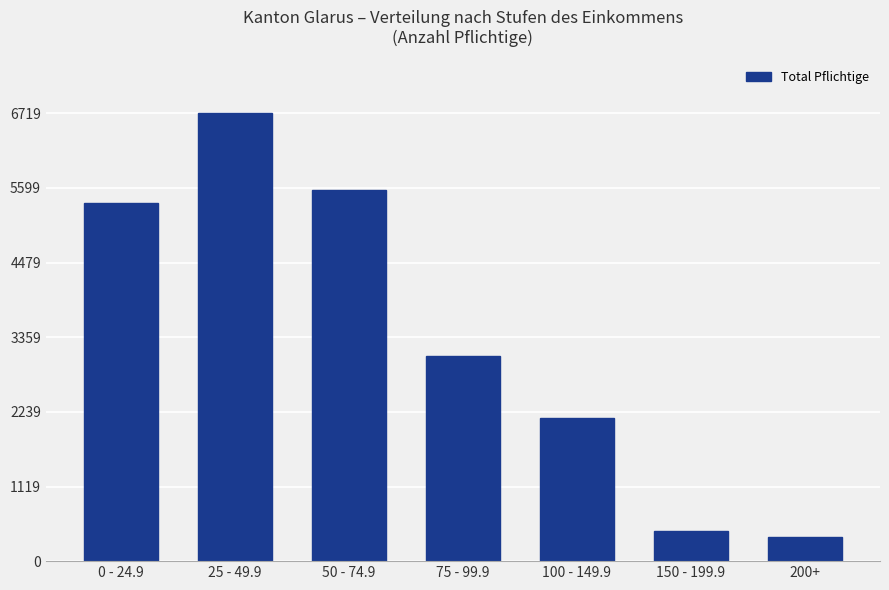

Between 150 - 199.9 and 50 - 74.9, which is larger?

50 - 74.9